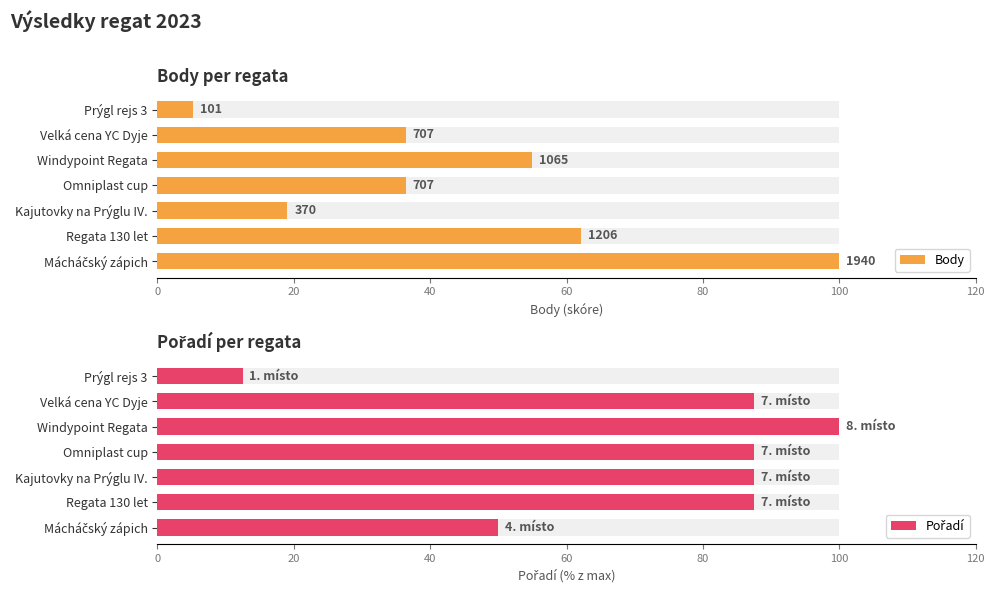

What is the difference between the second highest and second lowest values in the Body series?

43.1